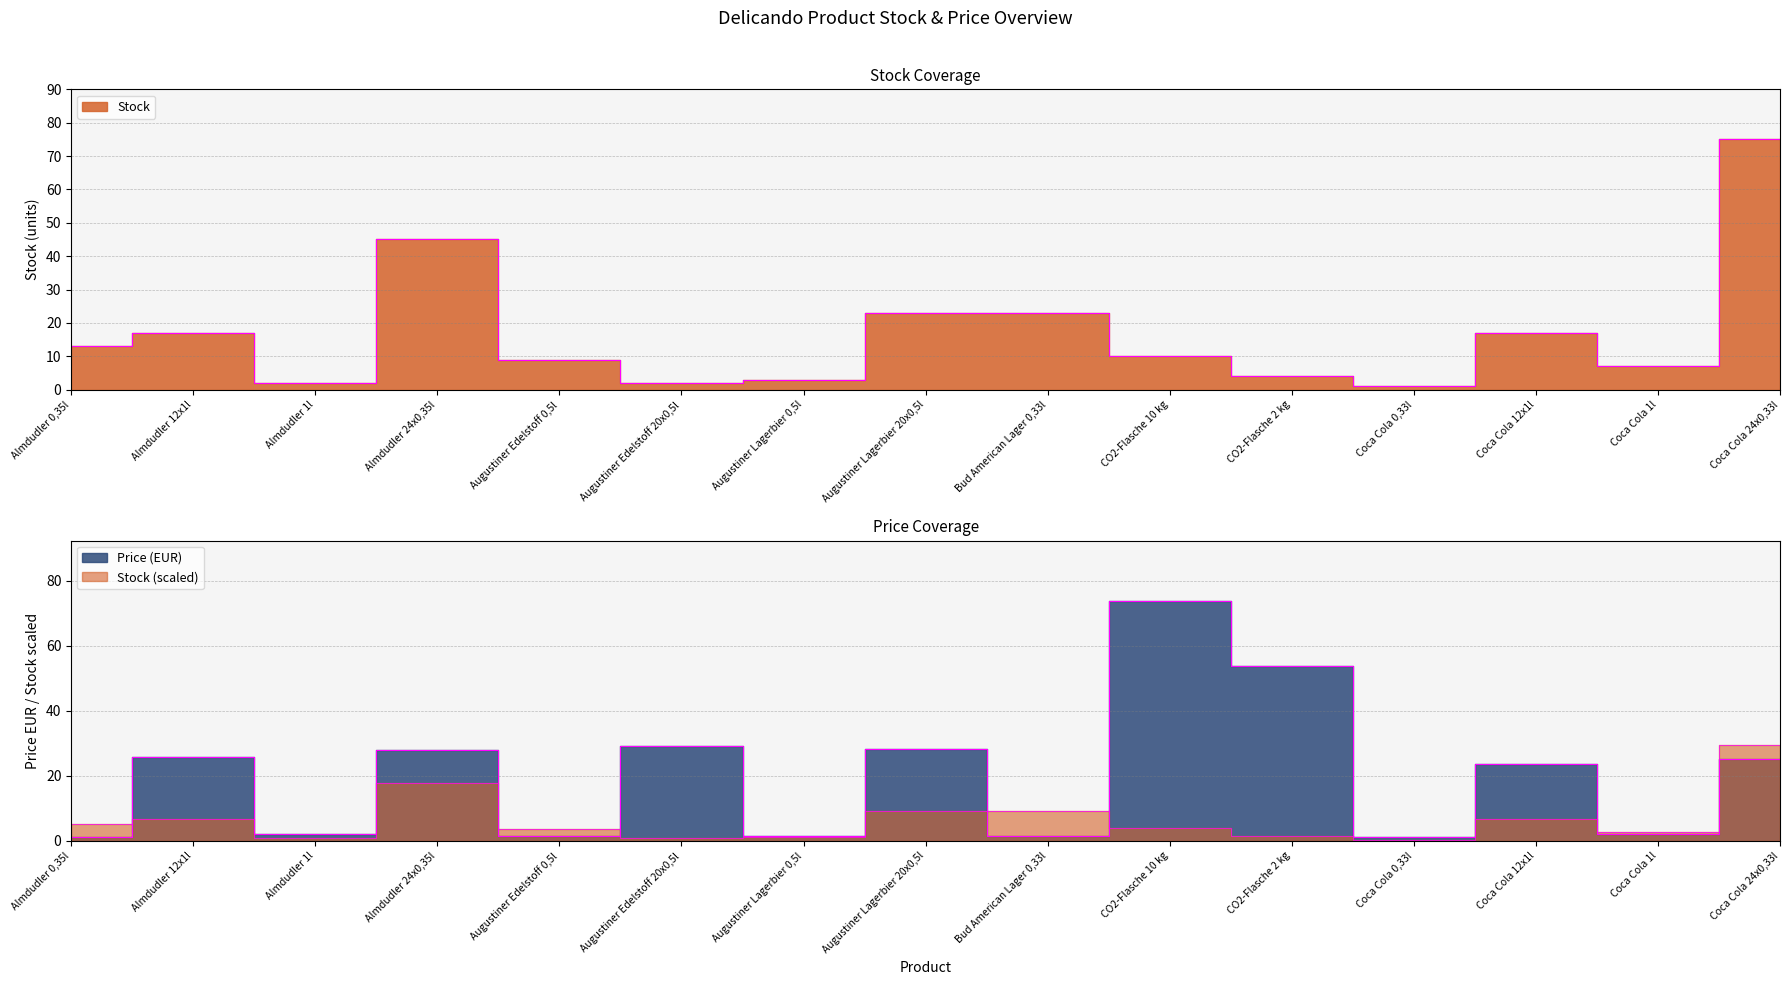

What is the difference between the Stock values at Almdudler 0,35l and Almdudler 12x1l?

4.0